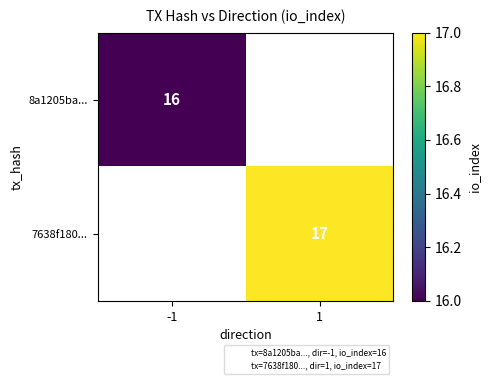

The value of 8a1205ba... at -1 is 16.0. True or false?

True